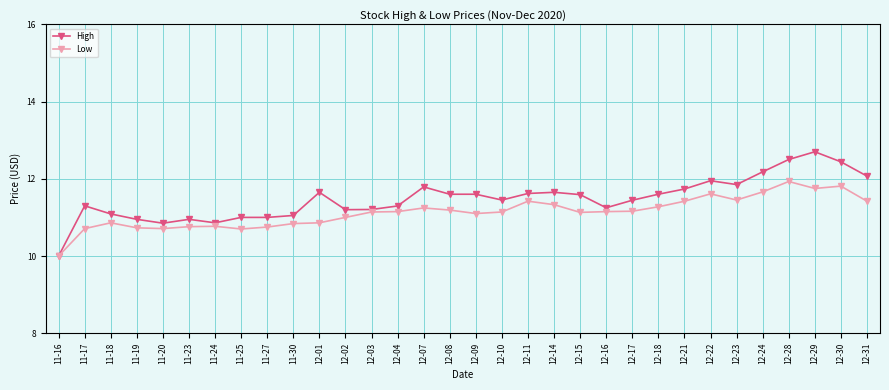

What is the label of the 20th point from the left?

12-14